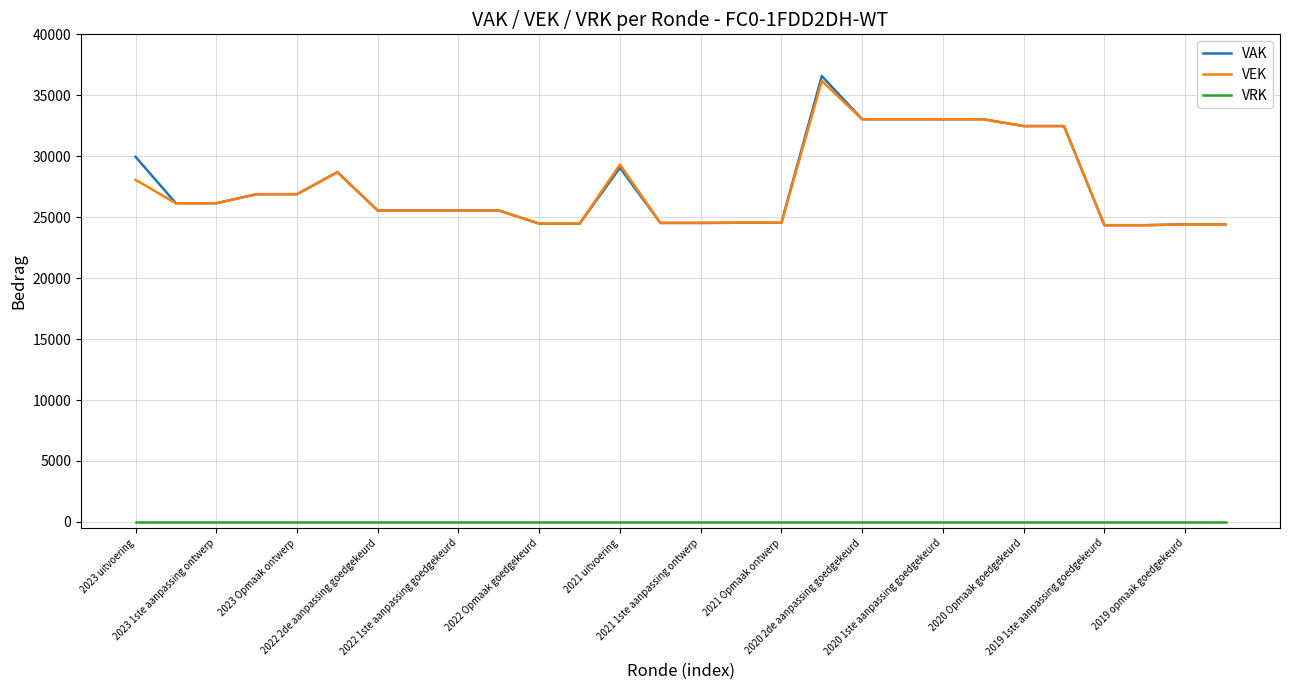

What are all the series names shown in the legend?

VAK, VEK, VRK